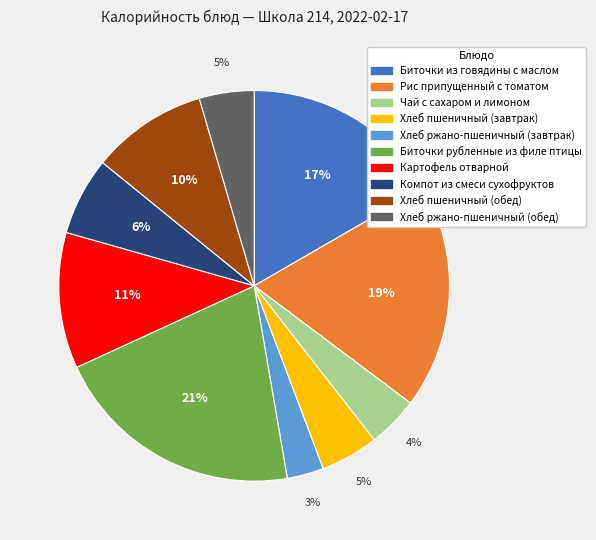

Which has a higher value, Чай с сахаром и лимоном or Биточки из говядины с маслом?

Биточки из говядины с маслом